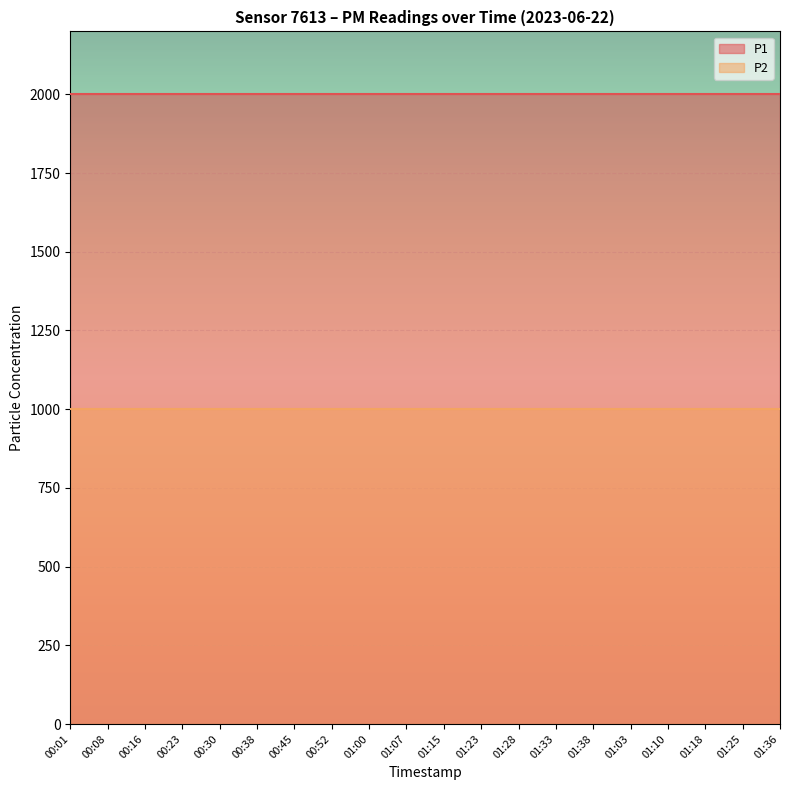

The P1 series shows 735.9 at 01:25. True or false?

False